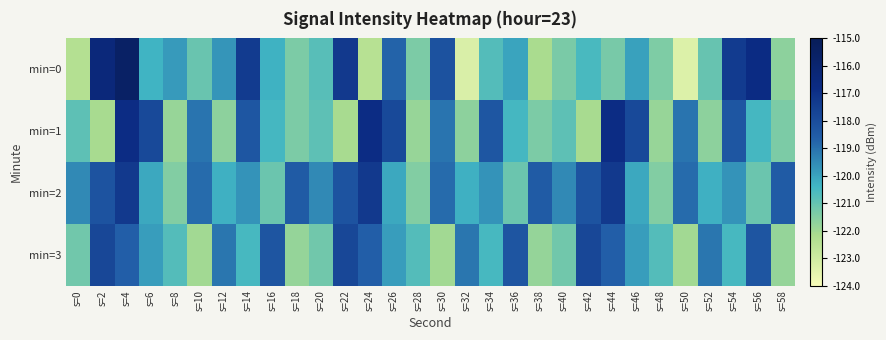

Reading left to right, what are all the values shown in this chart?

min=0: s=0=-122.4	s=2=-116.4	s=4=-115.6	s=6=-120.4	s=8=-119.8	s=10=-121.1	s=12=-119.7	s=14=-117.4	s=16=-120.3	s=18=-121.4	s=20=-120.8	s=22=-117.3	s=24=-122.4	s=26=-118.7	s=28=-121.4	s=30=-118.2	s=32=-123.3	s=34=-120.7	s=36=-120.0	s=38=-122.1	s=40=-121.3	s=42=-120.5	s=44=-121.3	s=46=-120.0	s=48=-121.4	s=50=-123.4	s=52=-121.0	s=54=-117.4	s=56=-116.8	s=58=-121.7
min=1: s=0=-120.9	s=2=-122.1	s=4=-116.8	s=6=-117.9	s=8=-121.8	s=10=-119.1	s=12=-121.7	s=14=-118.3	s=16=-120.5	s=18=-121.4	s=20=-120.9	s=22=-122.1	s=24=-116.8	s=26=-117.9	s=28=-121.8	s=30=-119.1	s=32=-121.7	s=34=-118.3	s=36=-120.5	s=38=-121.4	s=40=-120.9	s=42=-122.1	s=44=-116.8	s=46=-117.9	s=48=-121.8	s=50=-119.1	s=52=-121.7	s=54=-118.3	s=56=-120.5	s=58=-121.4
min=2: s=0=-119.5	s=2=-118.2	s=4=-117.3	s=6=-120.1	s=8=-121.5	s=10=-118.9	s=12=-120.3	s=14=-119.7	s=16=-121.1	s=18=-118.5	s=20=-119.5	s=22=-118.2	s=24=-117.3	s=26=-120.1	s=28=-121.5	s=30=-118.9	s=32=-120.3	s=34=-119.7	s=36=-121.1	s=38=-118.5	s=40=-119.5	s=42=-118.2	s=44=-117.3	s=46=-120.1	s=48=-121.5	s=50=-118.9	s=52=-120.3	s=54=-119.7	s=56=-121.1	s=58=-118.5
min=3: s=0=-121.2	s=2=-117.8	s=4=-118.6	s=6=-119.9	s=8=-120.7	s=10=-122.0	s=12=-119.1	s=14=-120.5	s=16=-118.3	s=18=-121.8	s=20=-121.2	s=22=-117.8	s=24=-118.6	s=26=-119.9	s=28=-120.7	s=30=-122.0	s=32=-119.1	s=34=-120.5	s=36=-118.3	s=38=-121.8	s=40=-121.2	s=42=-117.8	s=44=-118.6	s=46=-119.9	s=48=-120.7	s=50=-122.0	s=52=-119.1	s=54=-120.5	s=56=-118.3	s=58=-121.8